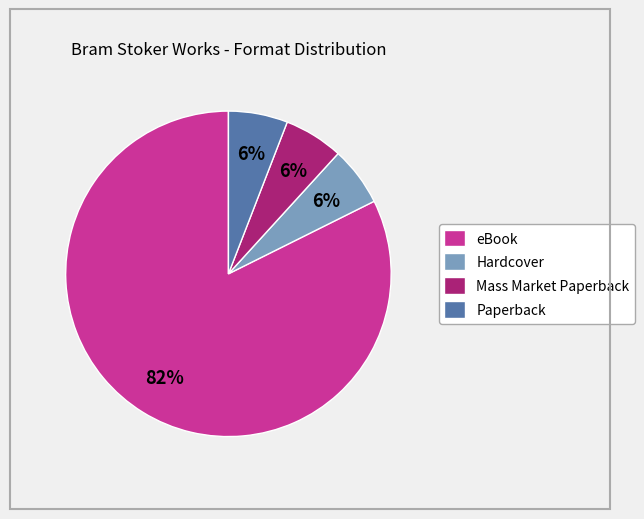

Which slice represents more than half of the pie?

eBook